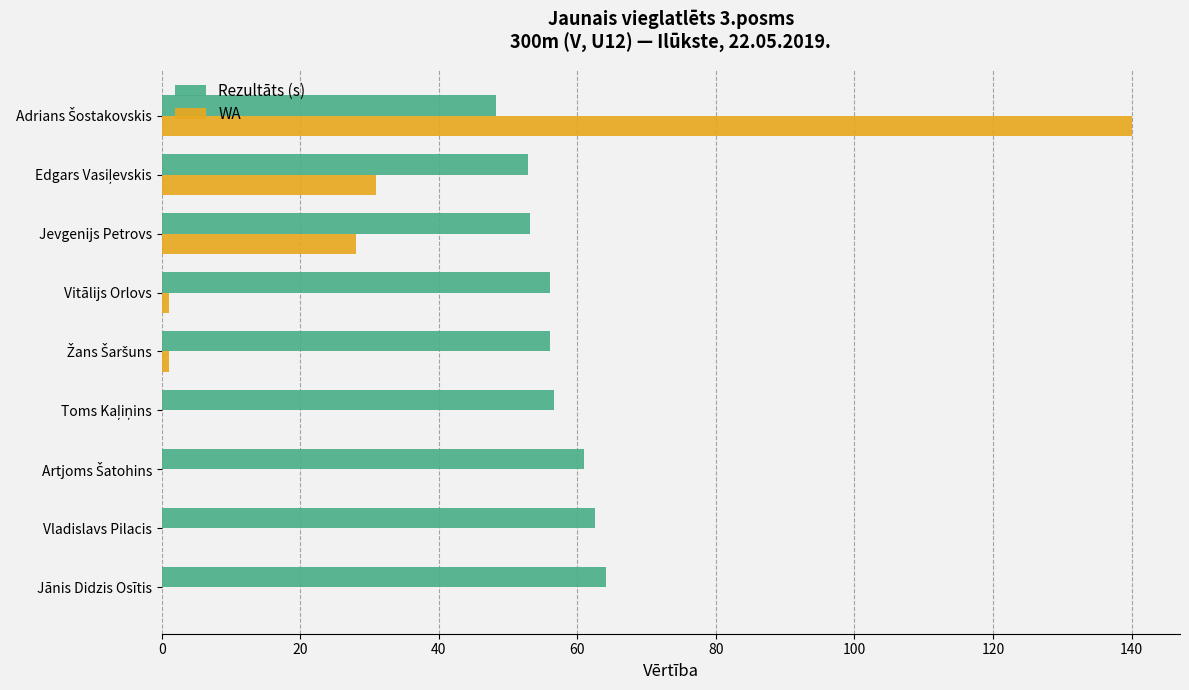

What are all the series names shown in the legend?

Rezultāts (s), WA